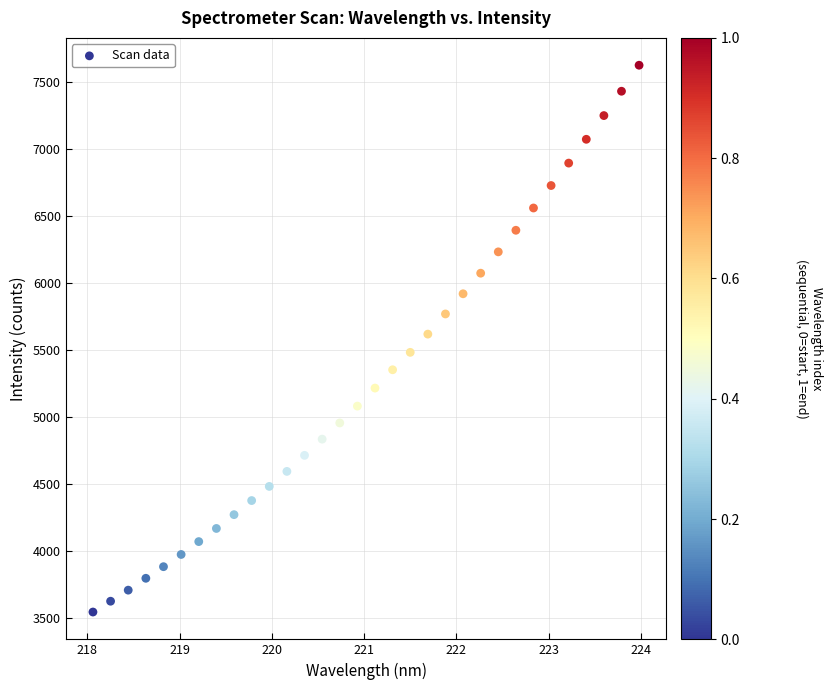

What is the range of Y values (max minus min)?

4082.4